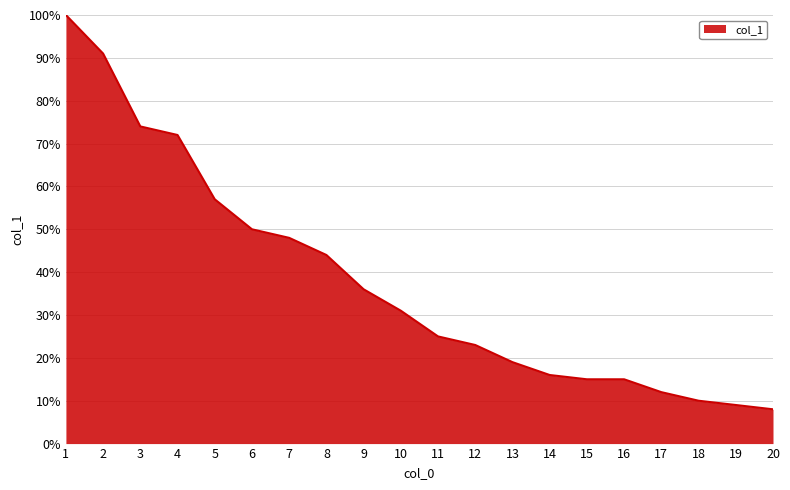

What is the sum of the values at 8 and 3?

1.2